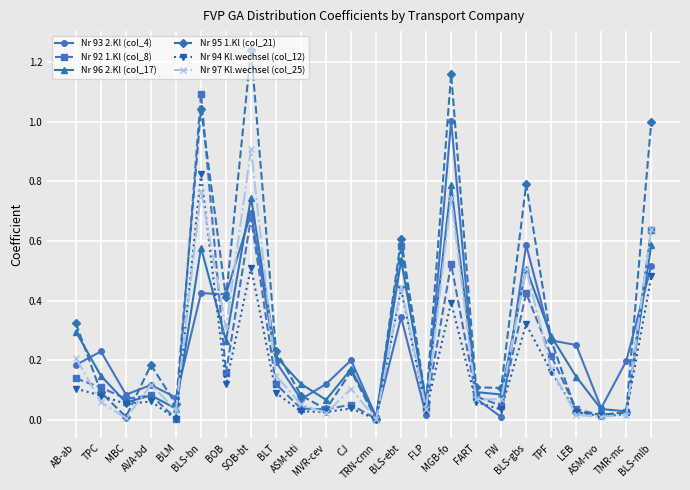

Which series has the widest spread of values?

Nr 95 1.Kl (col_21)